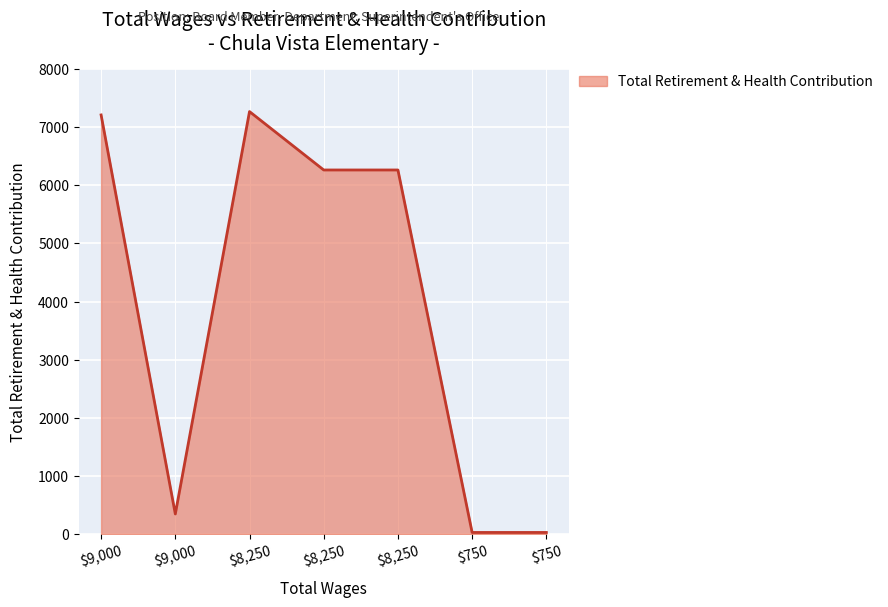

What is the label of the 7th point from the left?

750.0